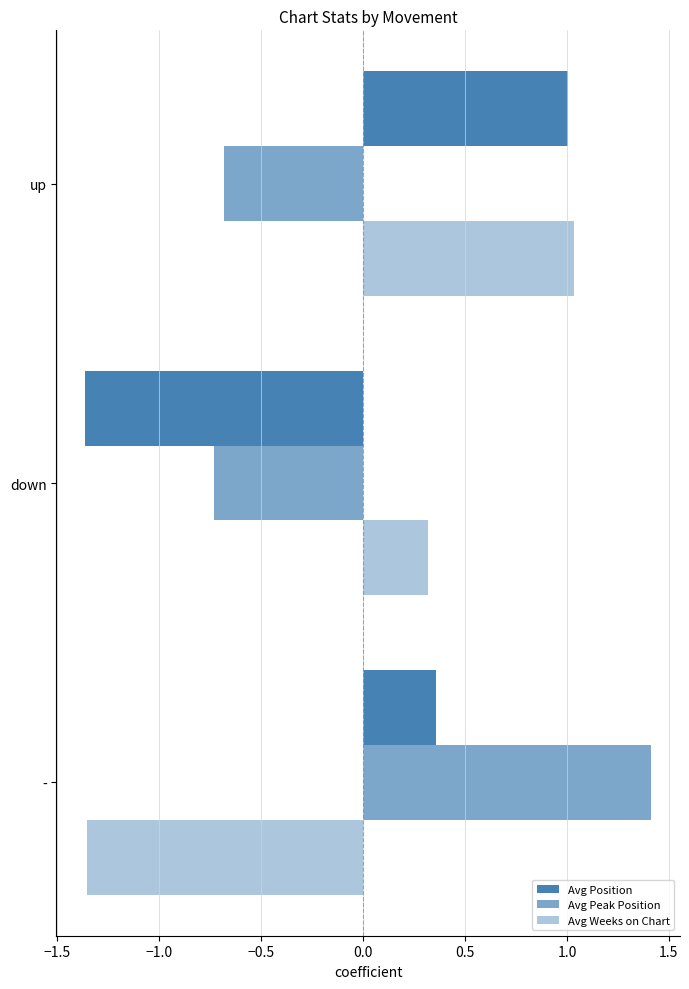

How many values in Avg Position are above zero?

2